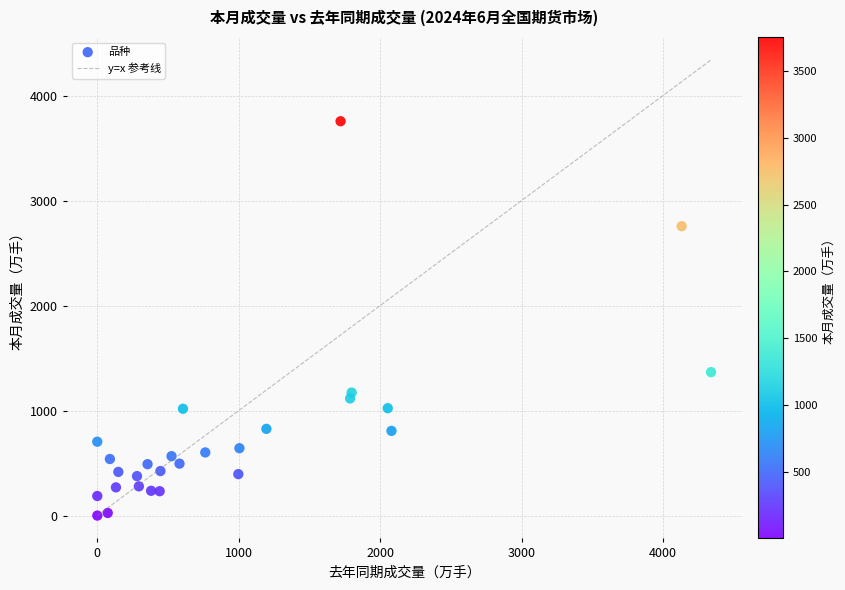

What Y value in the scatter plot is closest to 1878?

1366.5